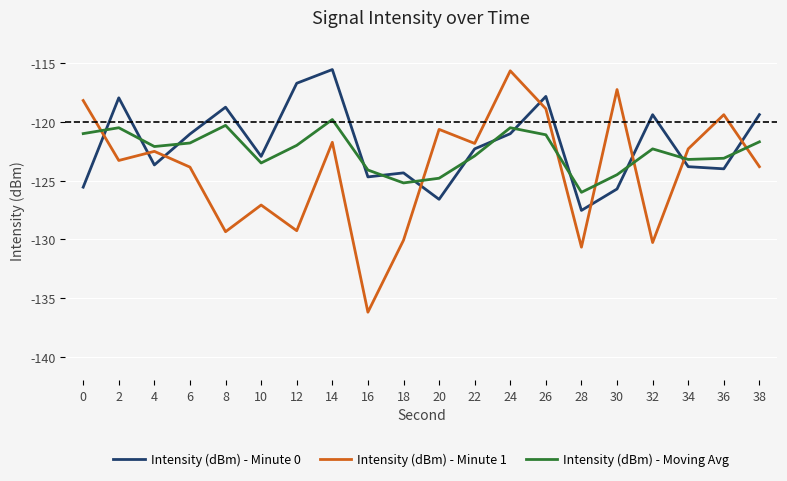

What is the sum of all Intensity (dBm) - Minute 0 values?

-2438.8